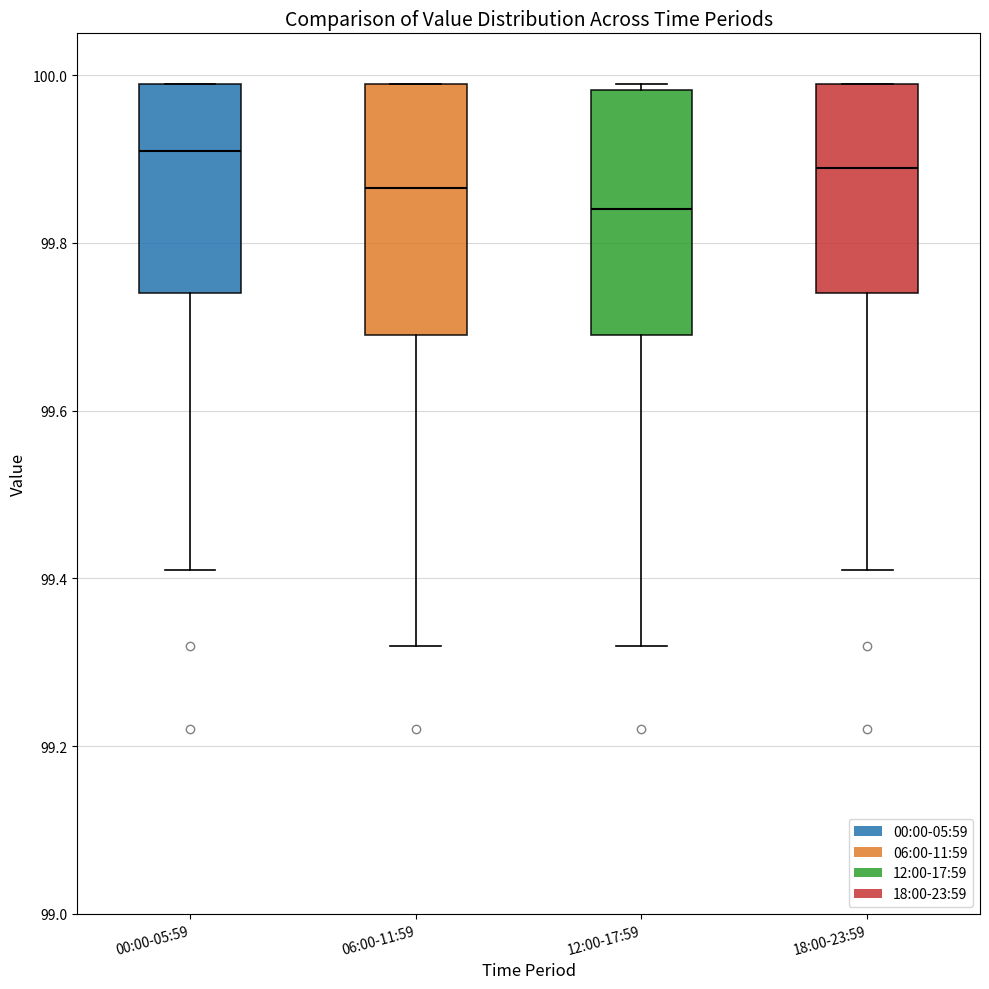

Reading left to right, transcribe this box plot: for each box, give where its median line is, the range the box spans, and where its two whiskers end, as read against the y-axis. The values are not printed on the chart, so give them approximately, as read against the axis.

00:00-05:59: median 99.92, box 99.74 to 100.00, whiskers 99.42 to 100.00
06:00-11:59: median 99.86, box 99.70 to 100.00, whiskers 99.32 to 100.00
12:00-17:59: median 99.84, box 99.70 to 99.98, whiskers 99.32 to 100.00
18:00-23:59: median 99.90, box 99.74 to 100.00, whiskers 99.42 to 100.00